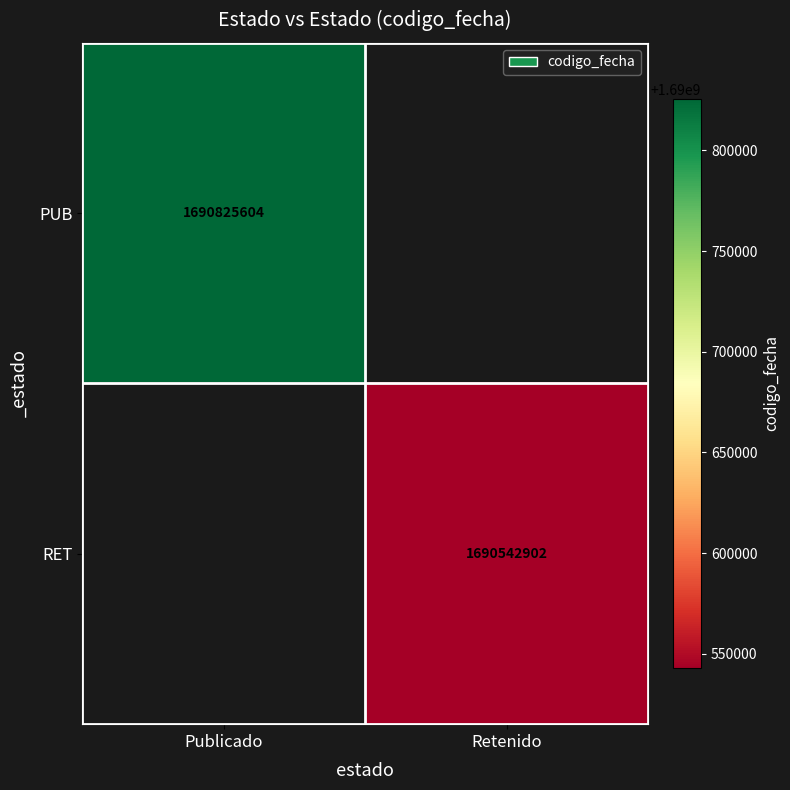

The value of PUB at Publicado is 2766342186. True or false?

False